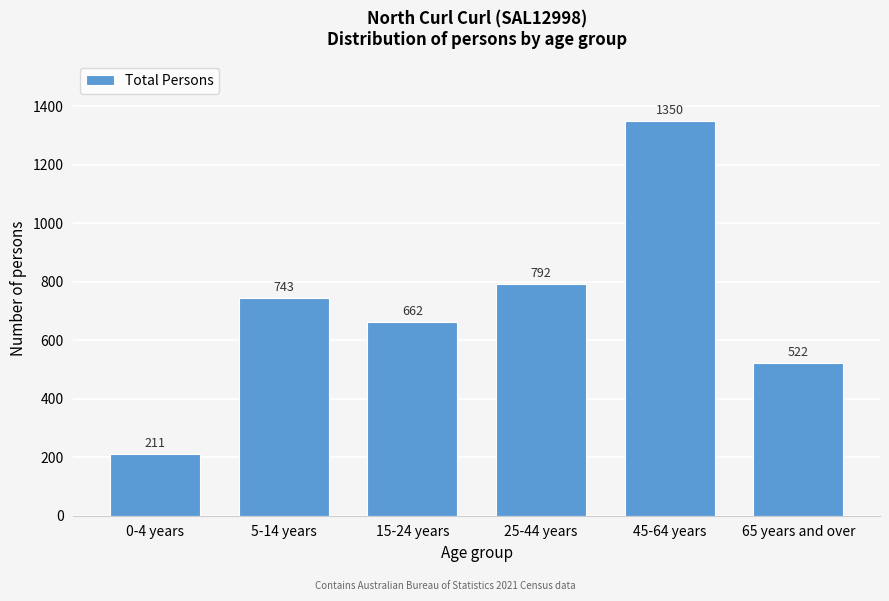

Reading left to right, extract all data points from this chart.

0-4 years=211	5-14 years=743	15-24 years=662	25-44 years=792	45-64 years=1350	65 years and over=522